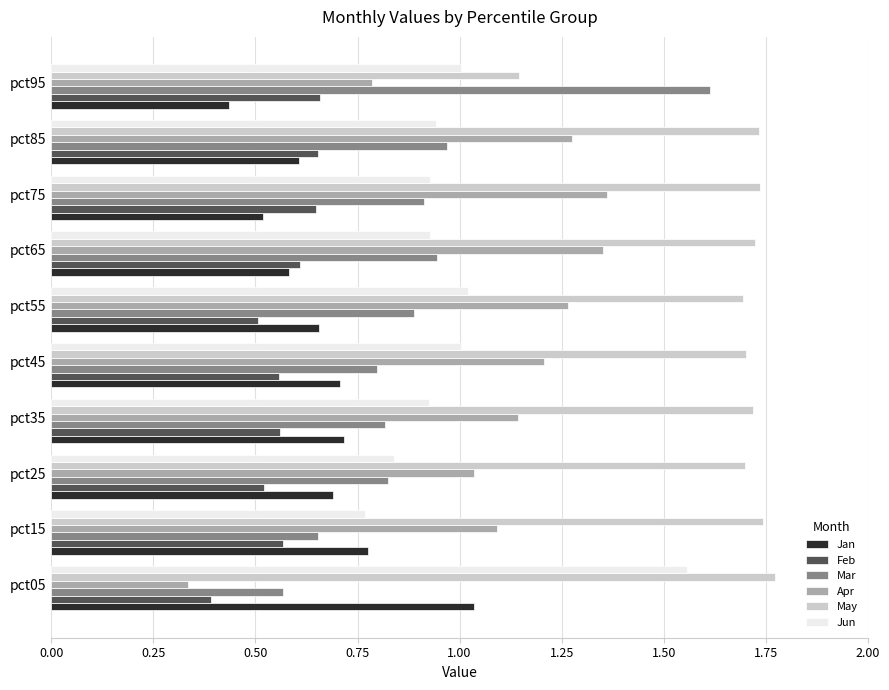

At which label is Jan closest to 0?

pct95